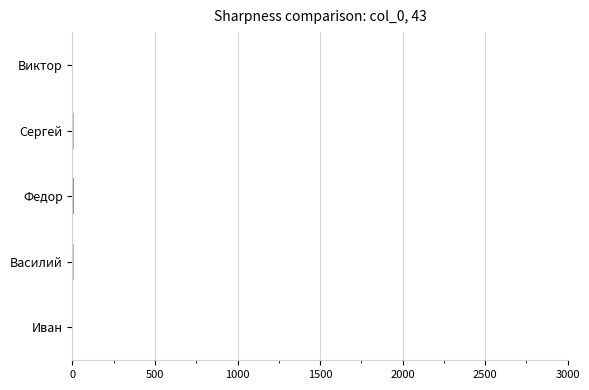

What is the sum of all values?

43